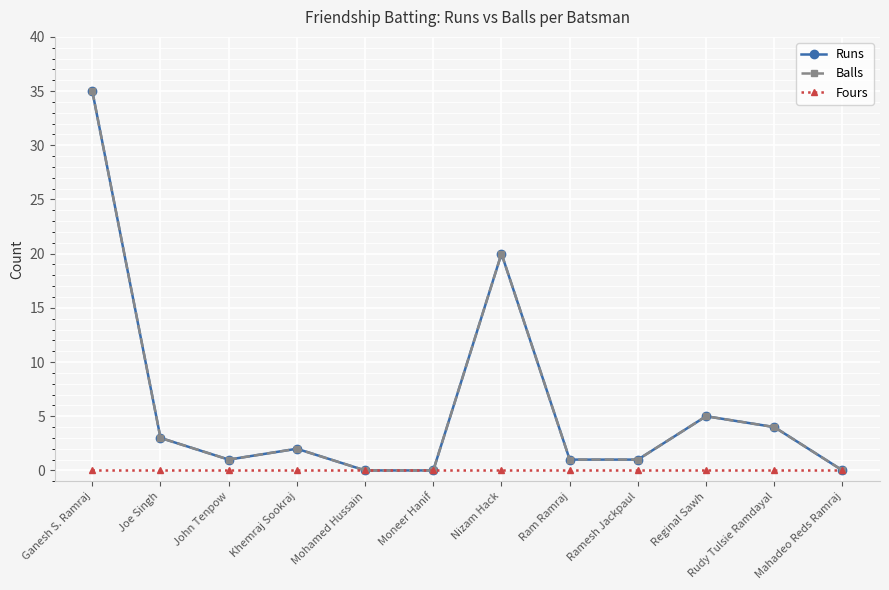

What is the highest value of the Runs series?

35